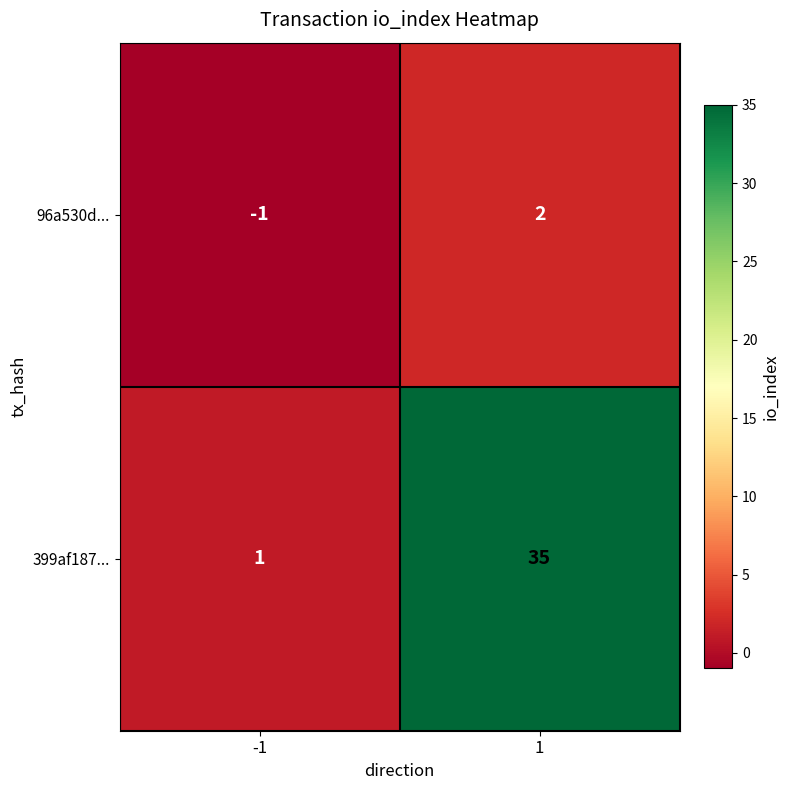

Between -1 and 1, which series saw the biggest shift?

399af187...